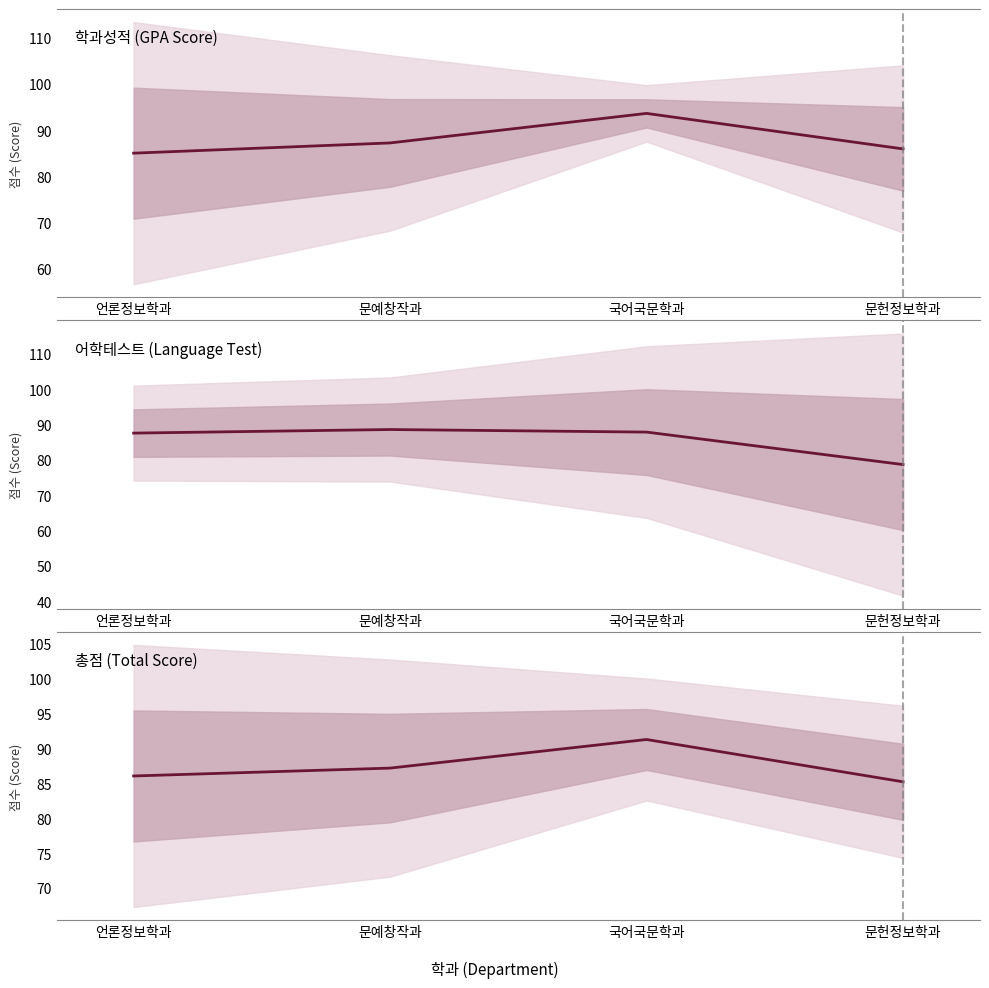

What are all the series names shown in the legend?

학과성적, 어학테스트, 총점